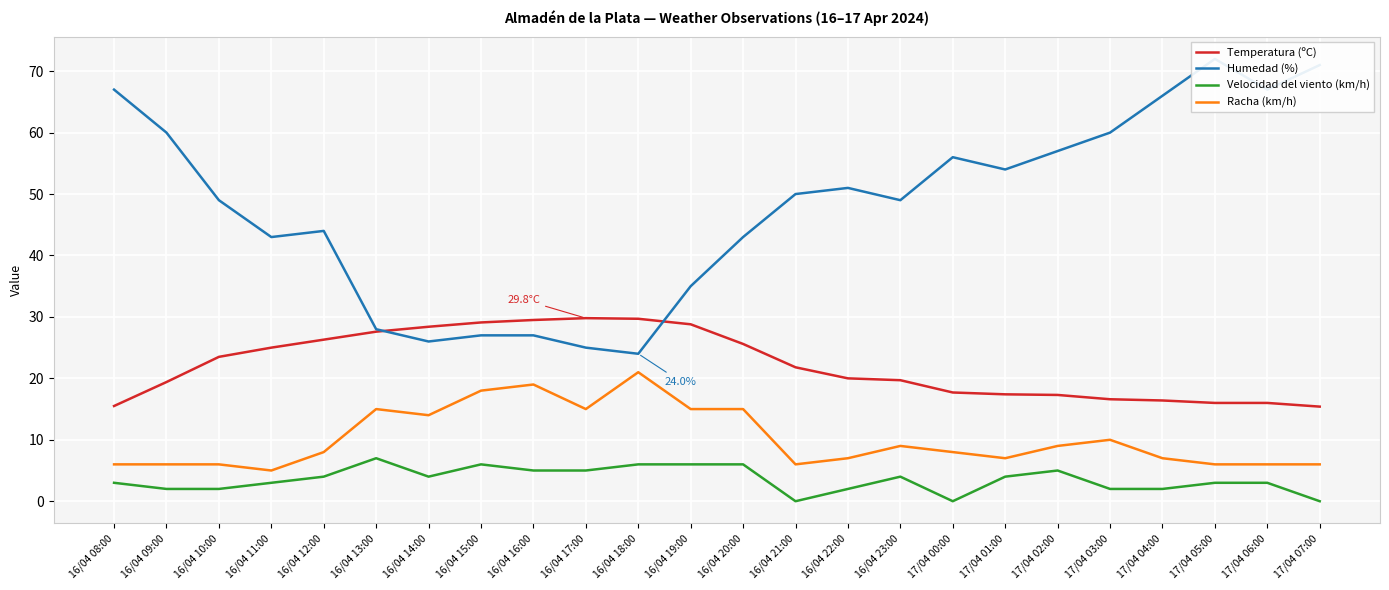

Which series changed the most between 16/04 10:00 and 16/04 16:00?

Humedad (%)